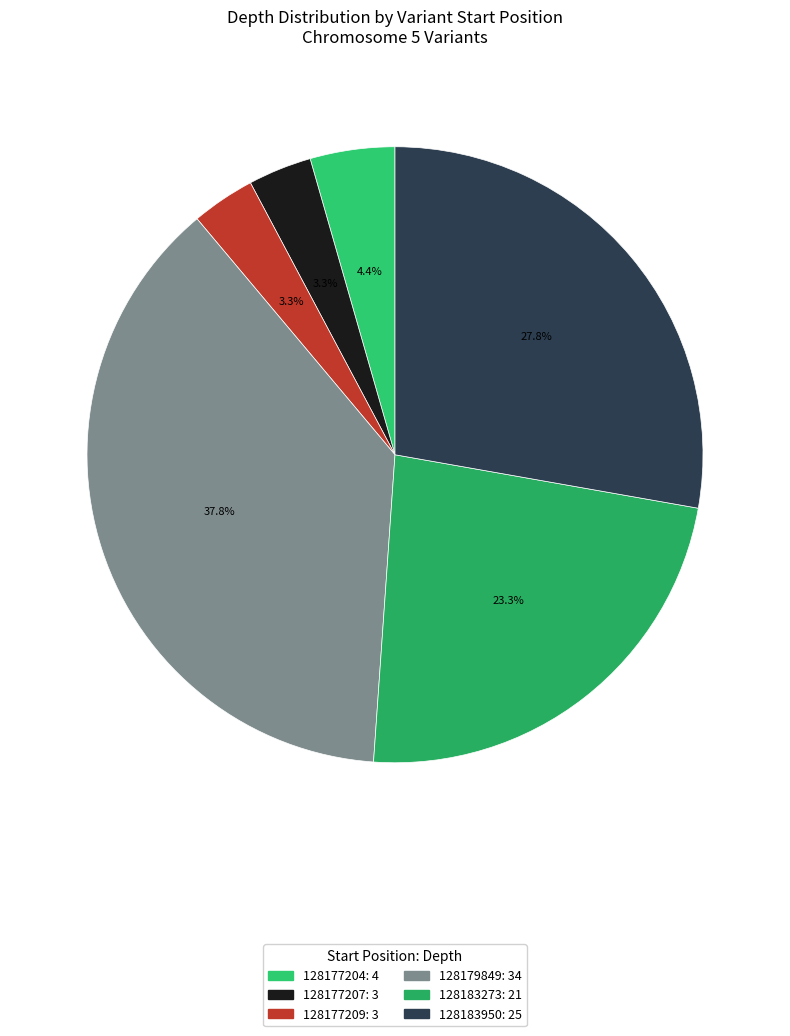

Count the number of slices in the pie.

6